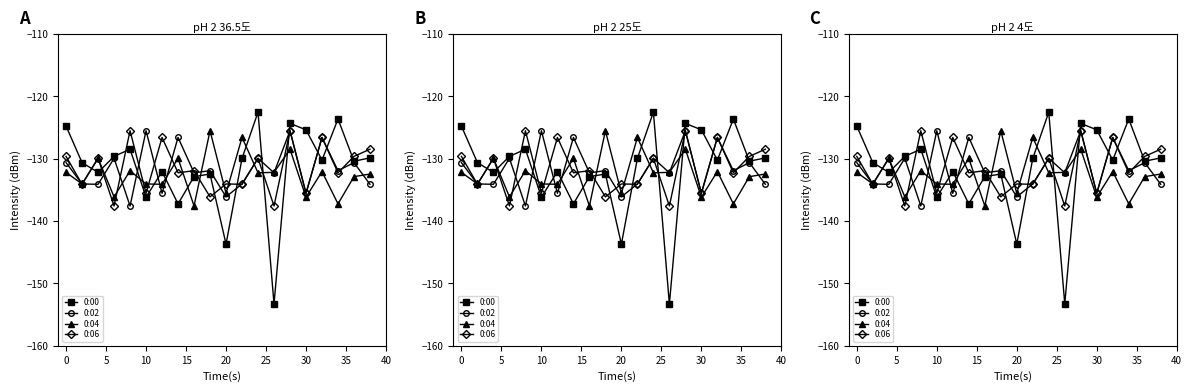

What is the difference between the maximum and minimum values in the 0:06 series?

12.1